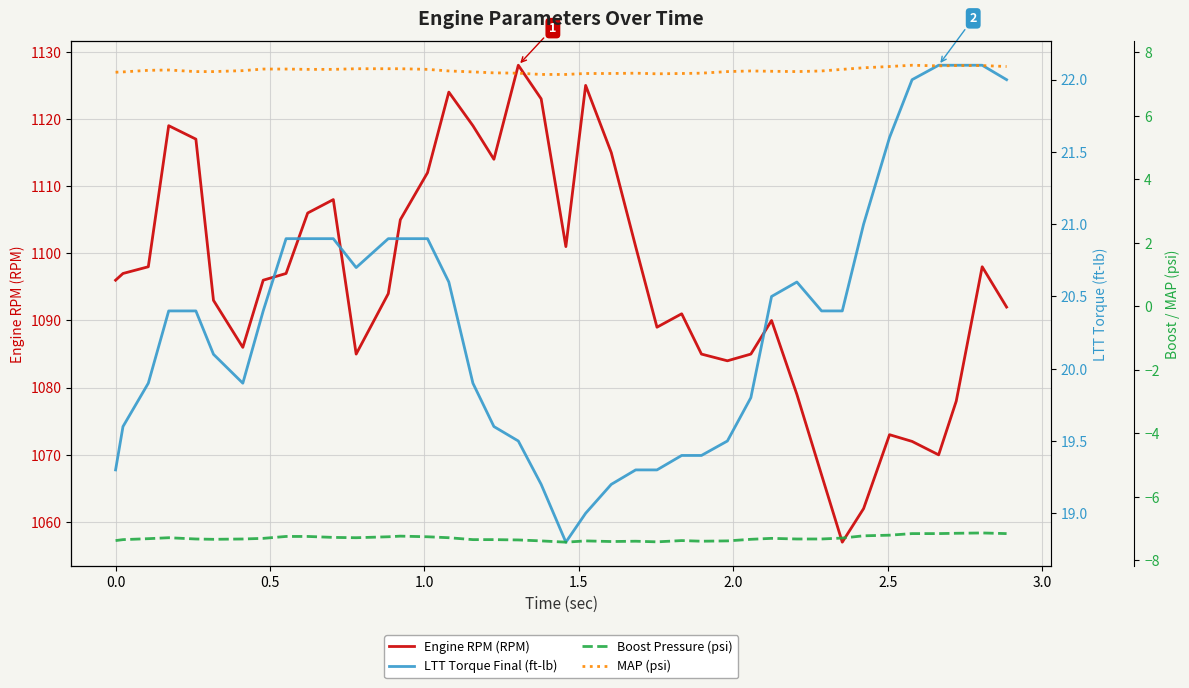

What is the highest value of the LTT Torque Final (ft-lb) series?

22.1